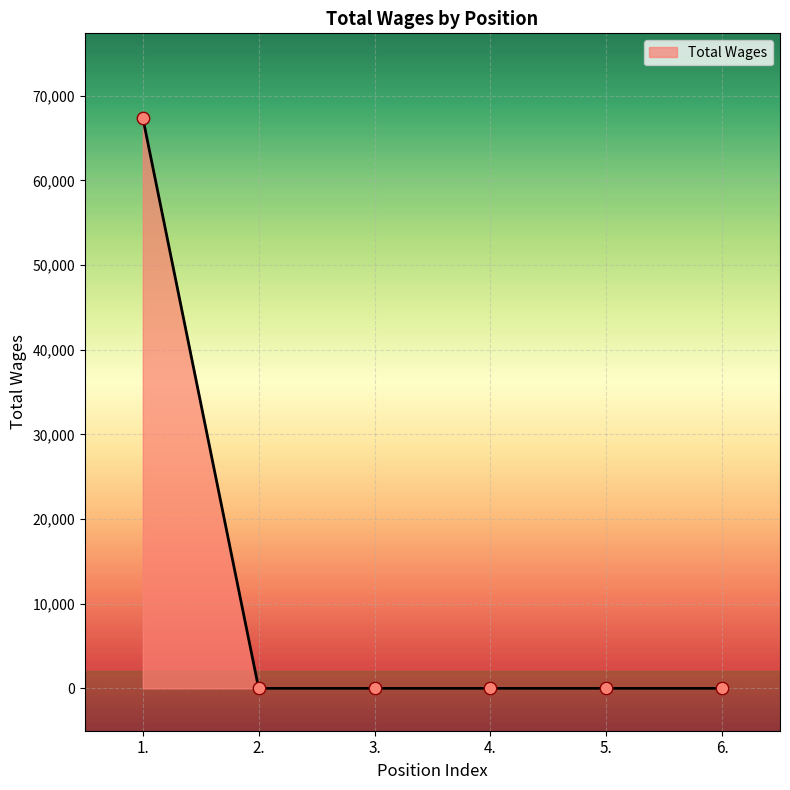

What is the change in value from 1. to 2.?

-67370